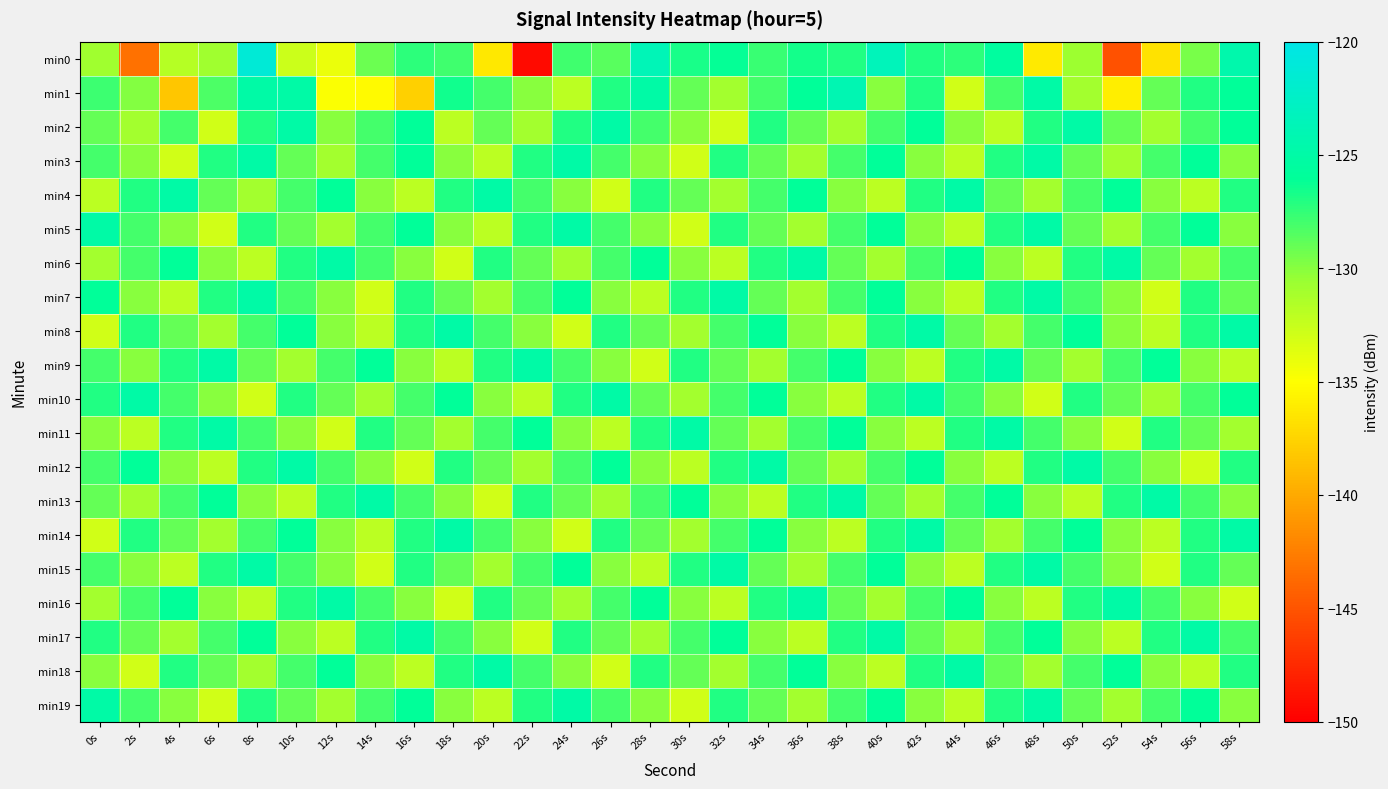

What is the total value across all series at 8s?

-2557.3